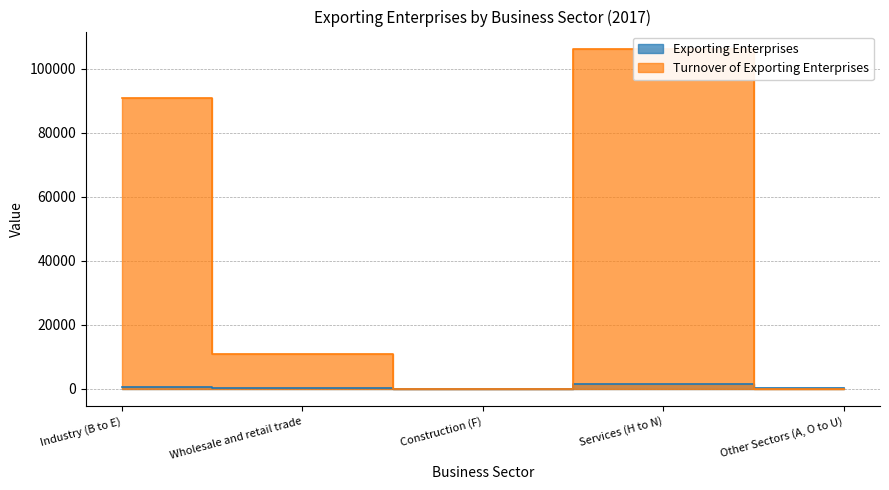

Reading left to right, list all the values displayed in this chart.

Exporting Enterprises: Industry (B to E)=561	Wholesale and retail trade=315	Construction (F)=58	Services (H to N)=1391	Other Sectors (A, O to U)=152
Turnover of Exporting Enterprises: Industry (B to E)=90746	Wholesale and retail trade=10835	Construction (F)=30	Services (H to N)=106241	Other Sectors (A, O to U)=35